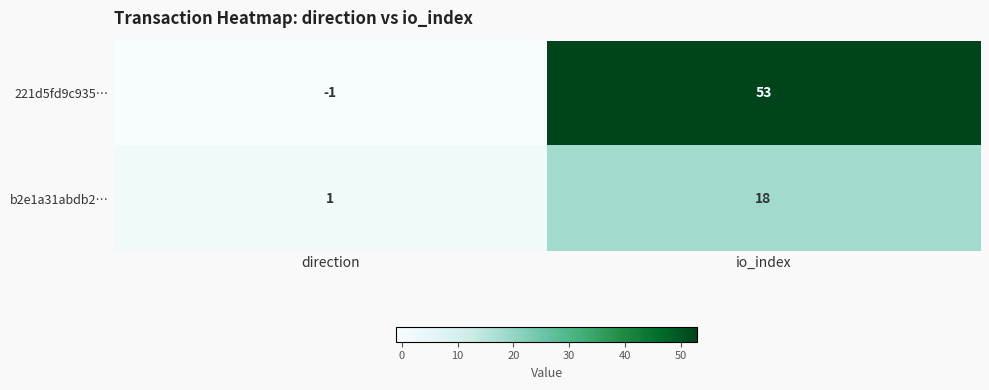

Which label corresponds to the smallest value in the chart?

direction